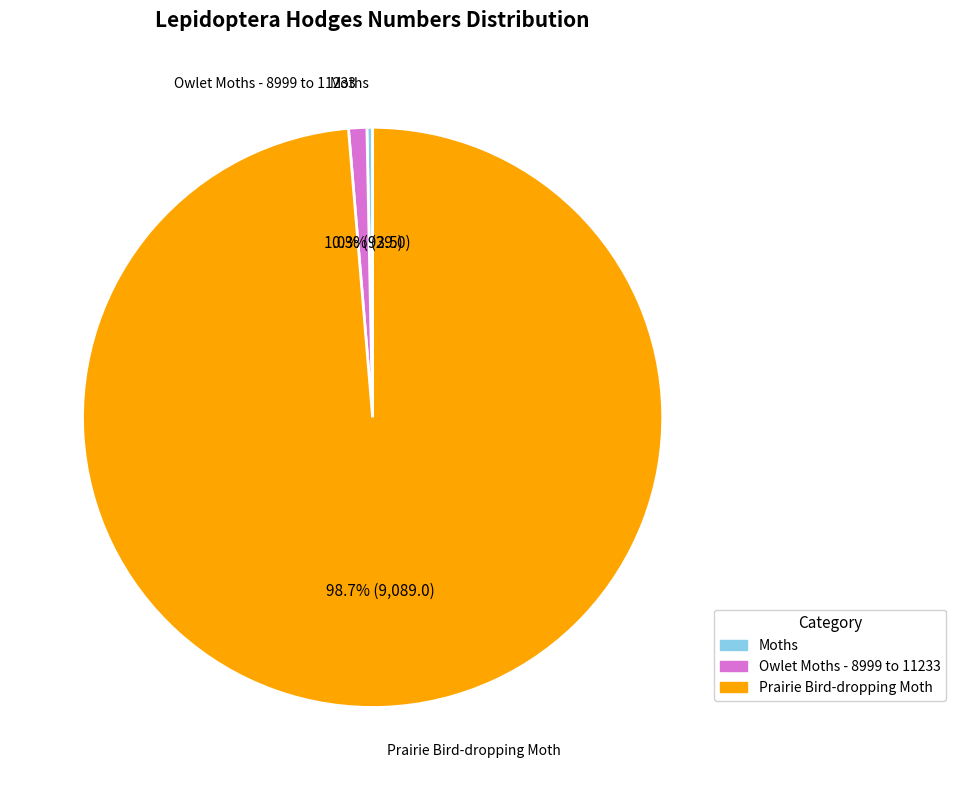

Which has a higher value, Owlet Moths - 8999 to 11233 or Moths?

Owlet Moths - 8999 to 11233